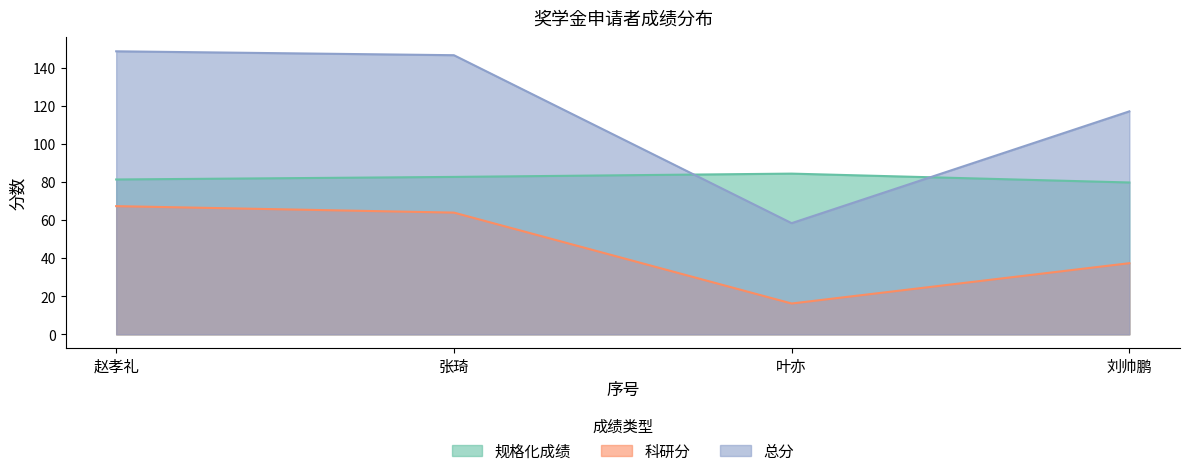

True or false: 科研分 has a value of 27.0 at 叶亦.

False